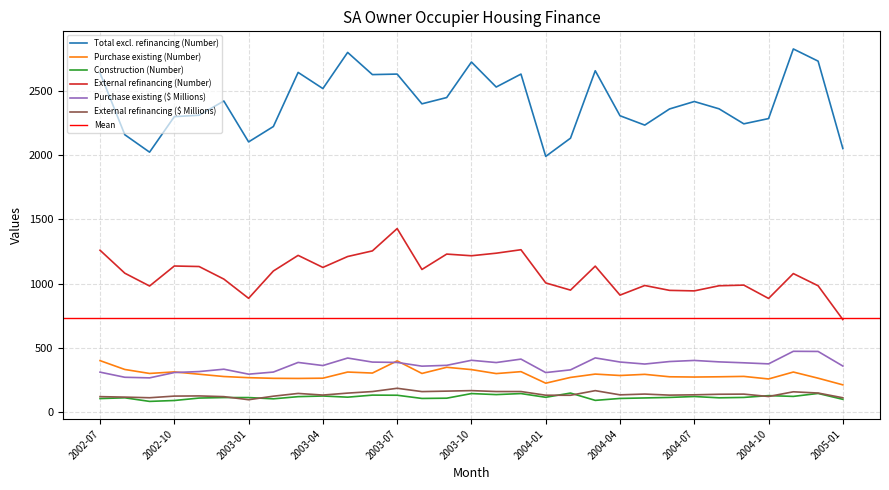

Rank the series by their maximum value, from lowest to highest.

Construction (Number), External refinancing ($ Millions), Purchase existing (Number), Purchase existing ($ Millions), External refinancing (Number), Total excl. refinancing (Number)